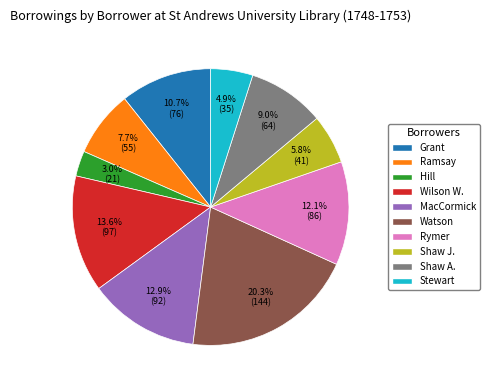

What is the ratio of the value at Ramsay to the value at Shaw J.?

1.3